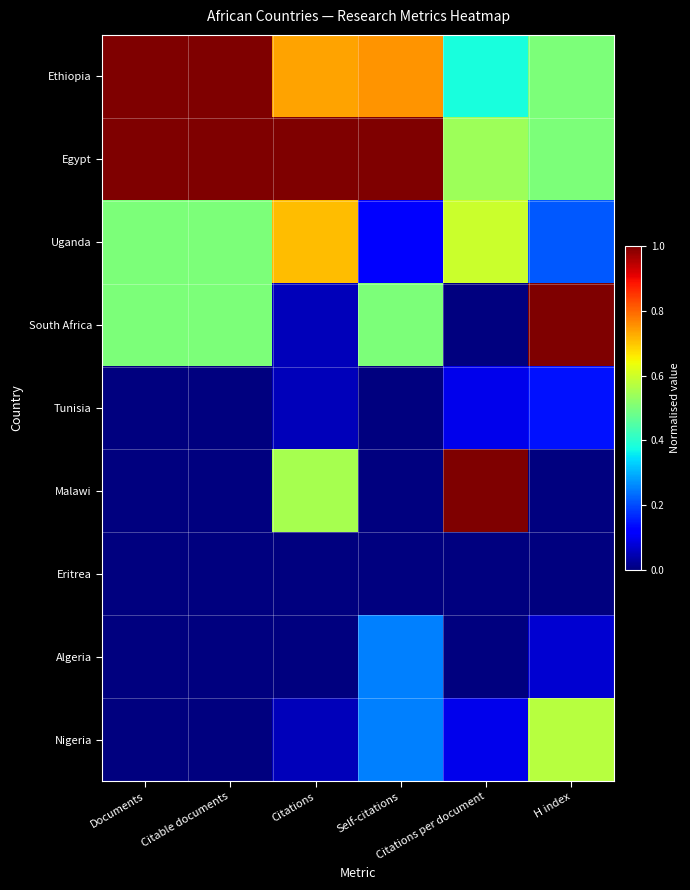

Rank the series at Citable documents from lowest to highest value.

Tunisia, Malawi, Eritrea, Algeria, Nigeria, Uganda, South Africa, Ethiopia, Egypt